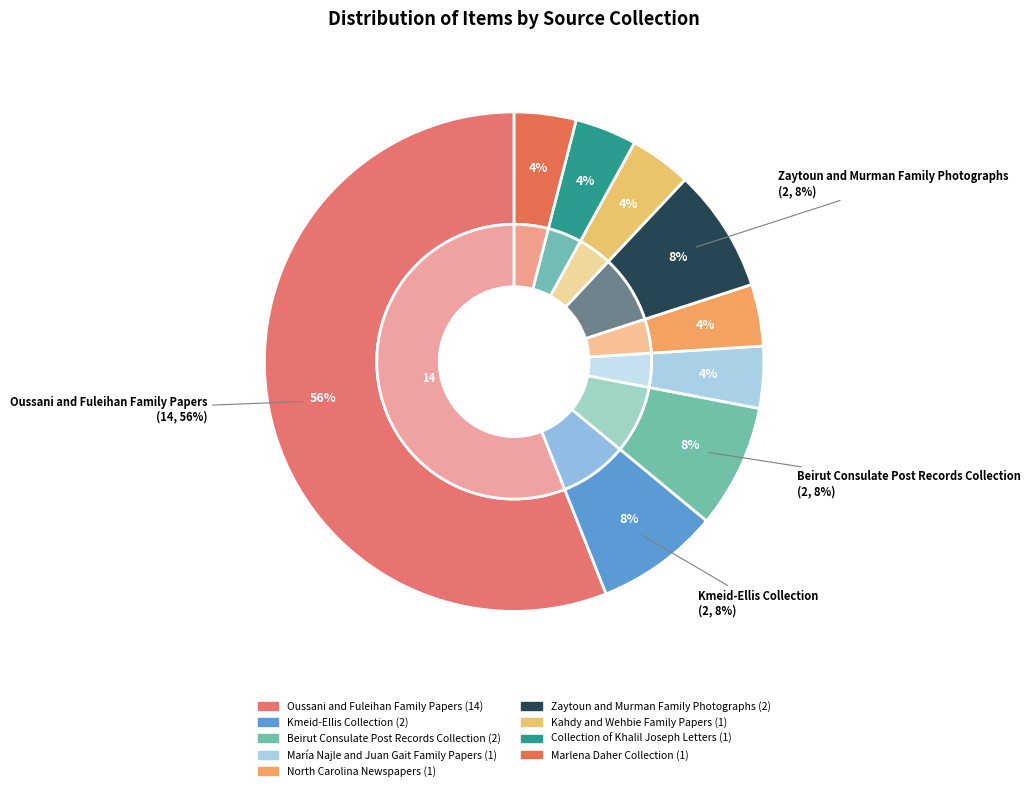

What percentage is the Zaytoun and Murman Family Photographs slice, to the nearest percent?

8%